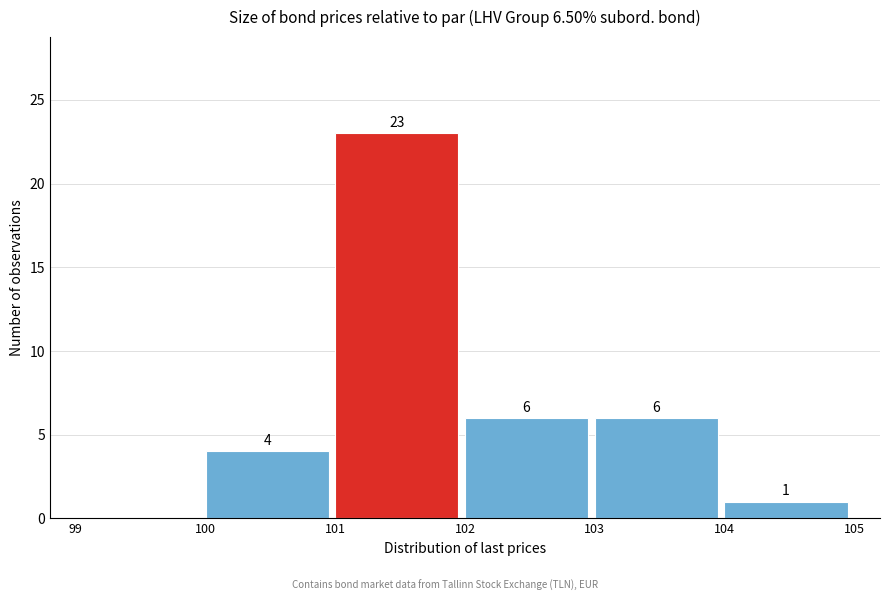

Over which range of the x-axis is the bar tallest?

101 to 102